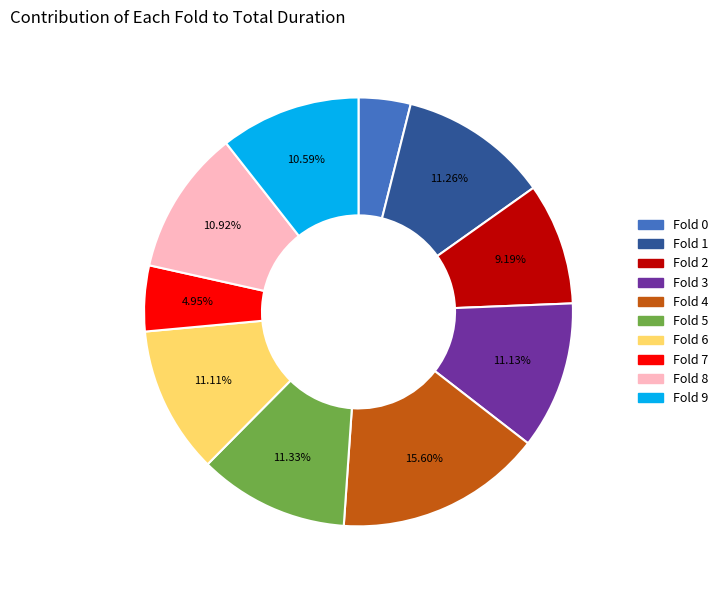

Count the number of slices in the pie.

10